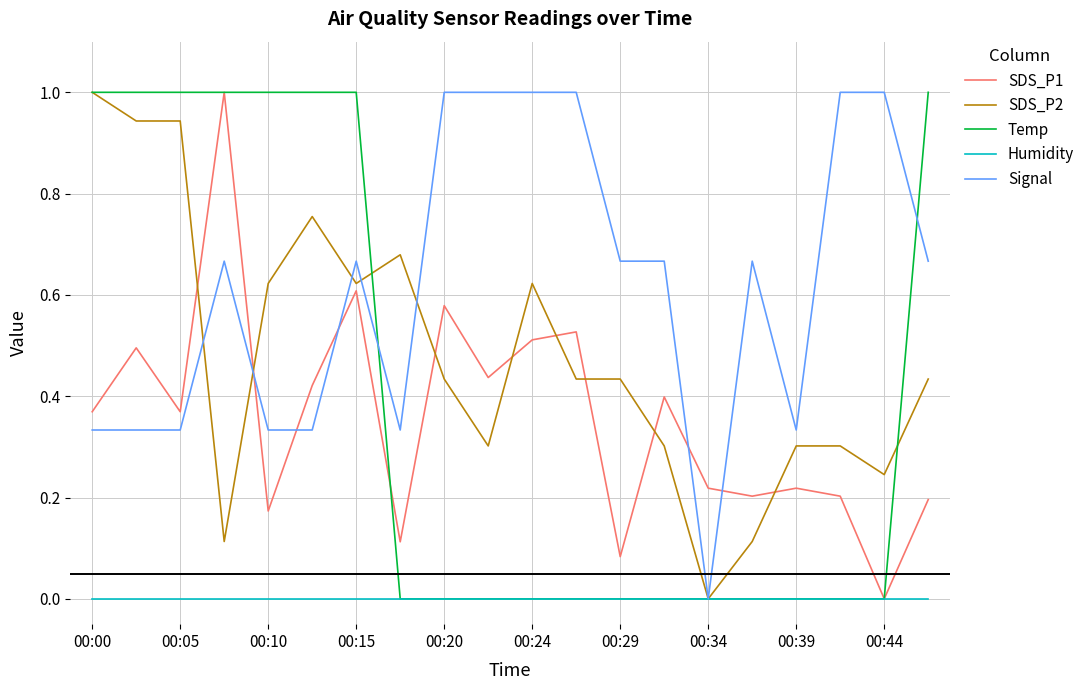

What is the maximum value for Signal?

1.0